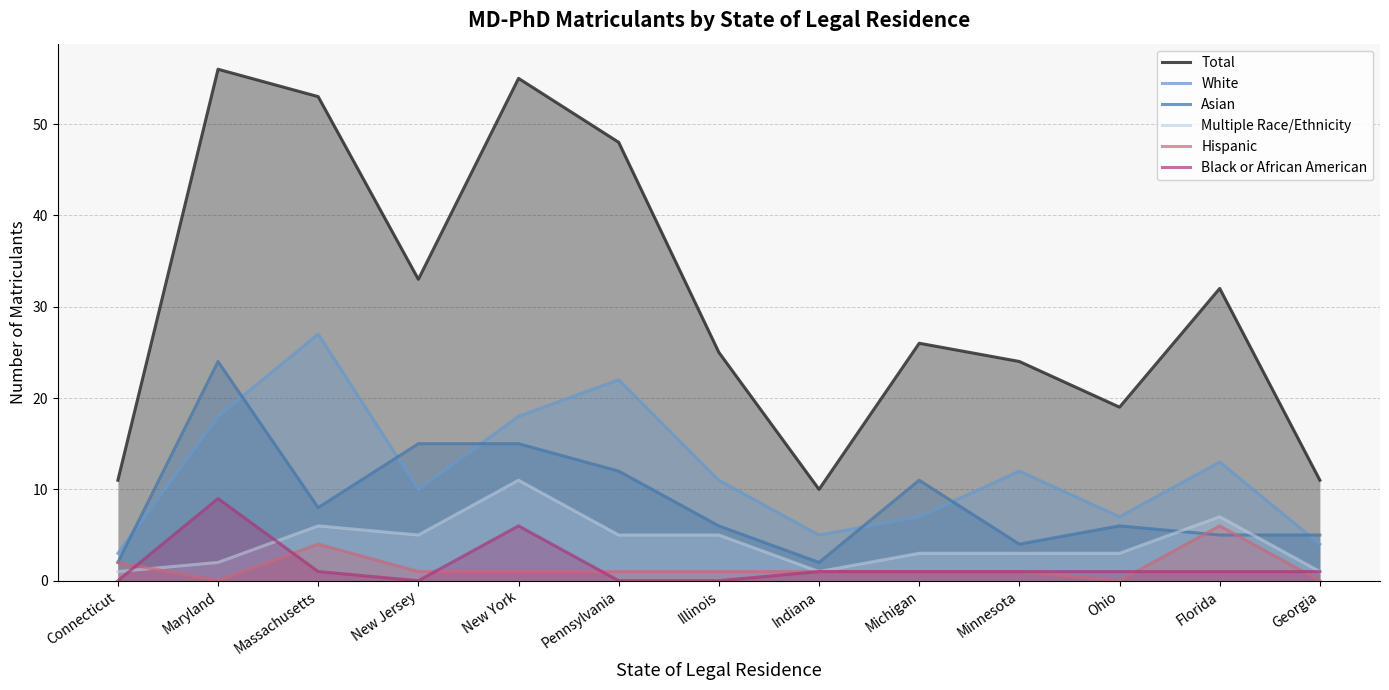

Count the Black or African American values in the range 0 to 1.

11